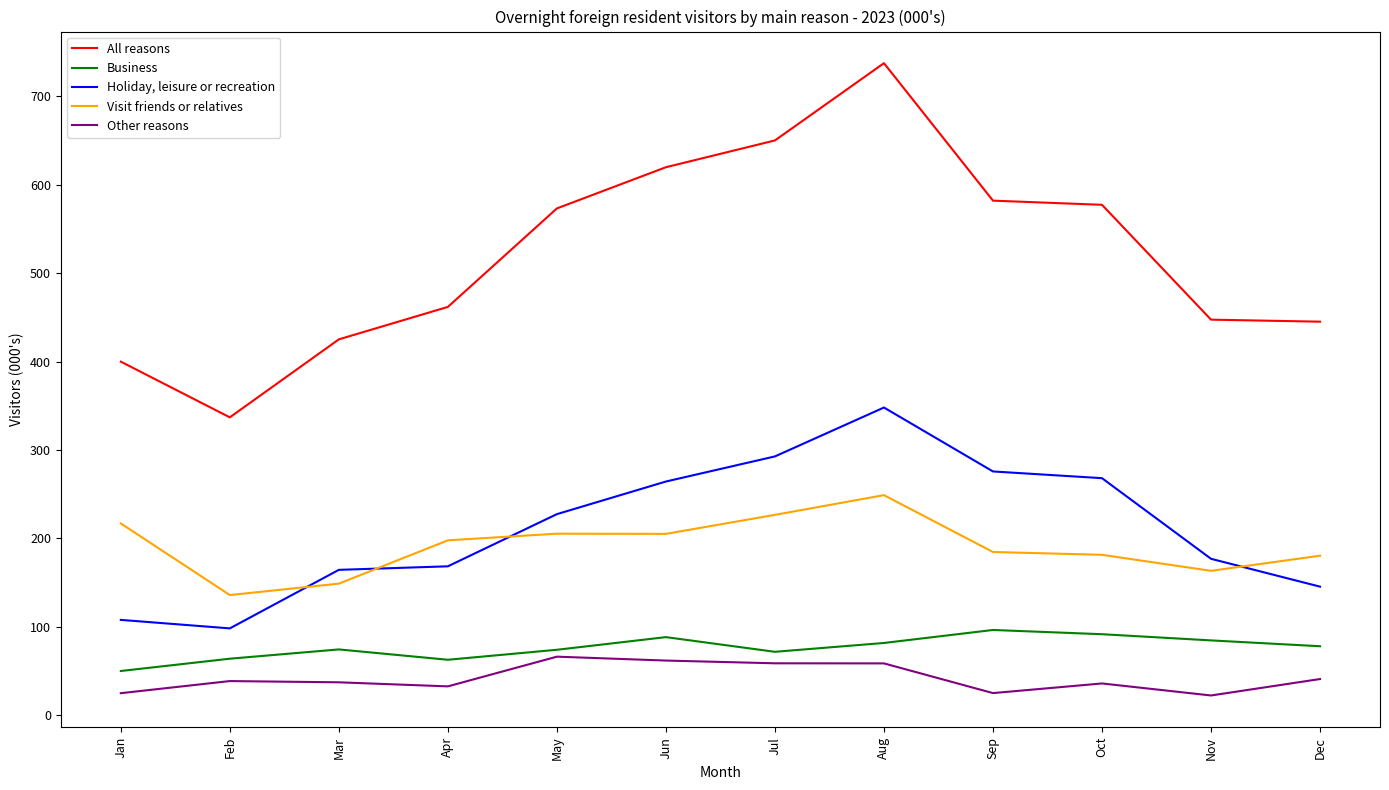

What are all the series names shown in the legend?

All reasons, Business, Holiday, leisure or recreation, Visit friends or relatives, Other reasons